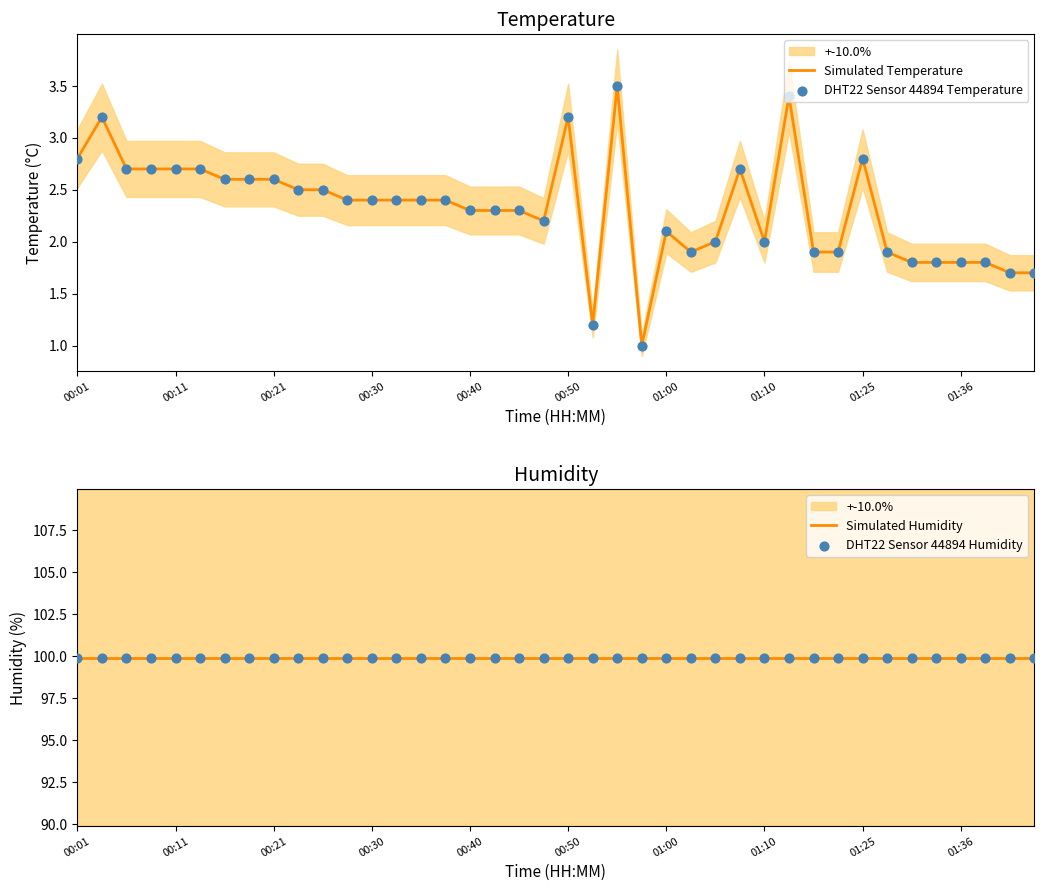

Which series contains the highest Y value?

Simulated Humidity